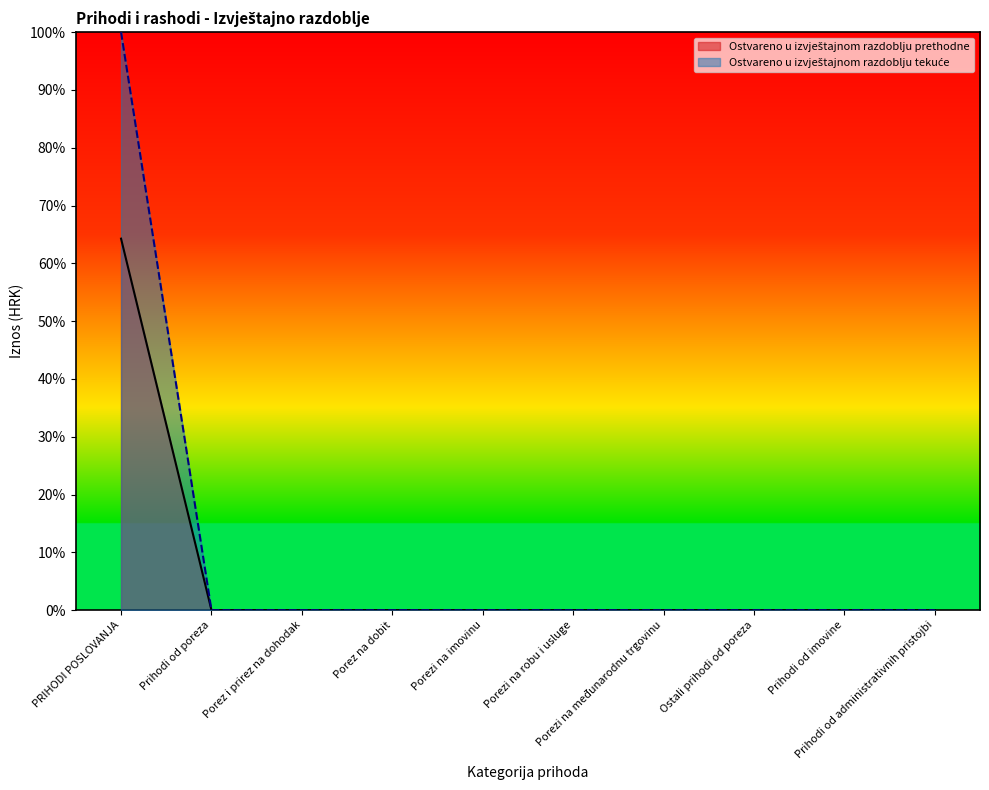

Which series has the largest range (max minus min)?

Ostvareno u izvještajnom razdoblju prethodne